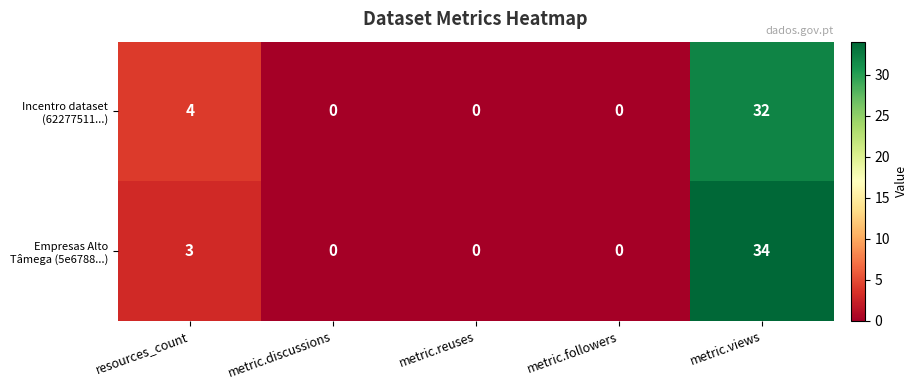

Which label corresponds to the largest value in the chart?

metric.views